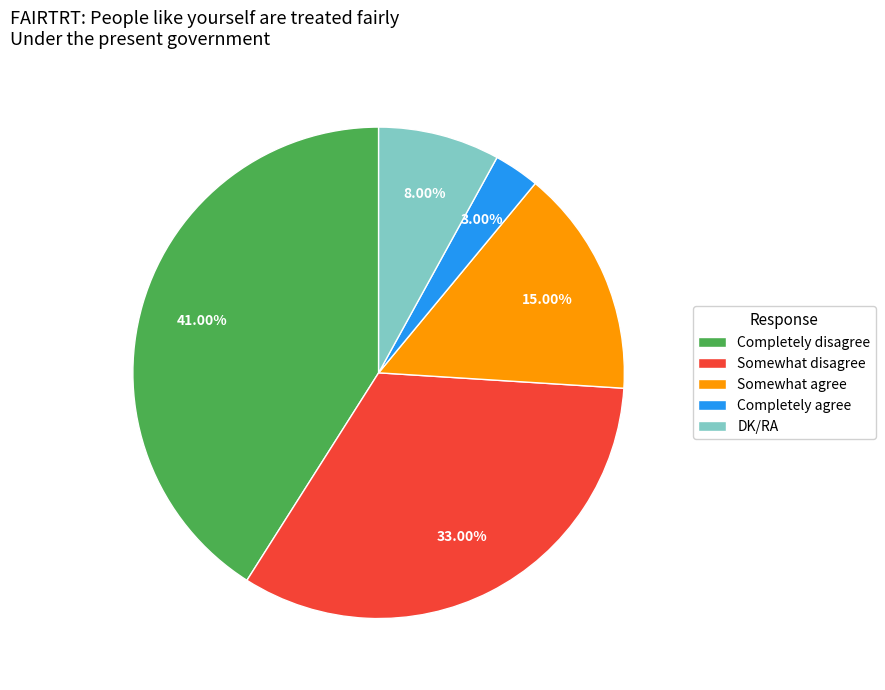

Combined, what portion of the pie is DK/RA and Completely disagree?

49.0%